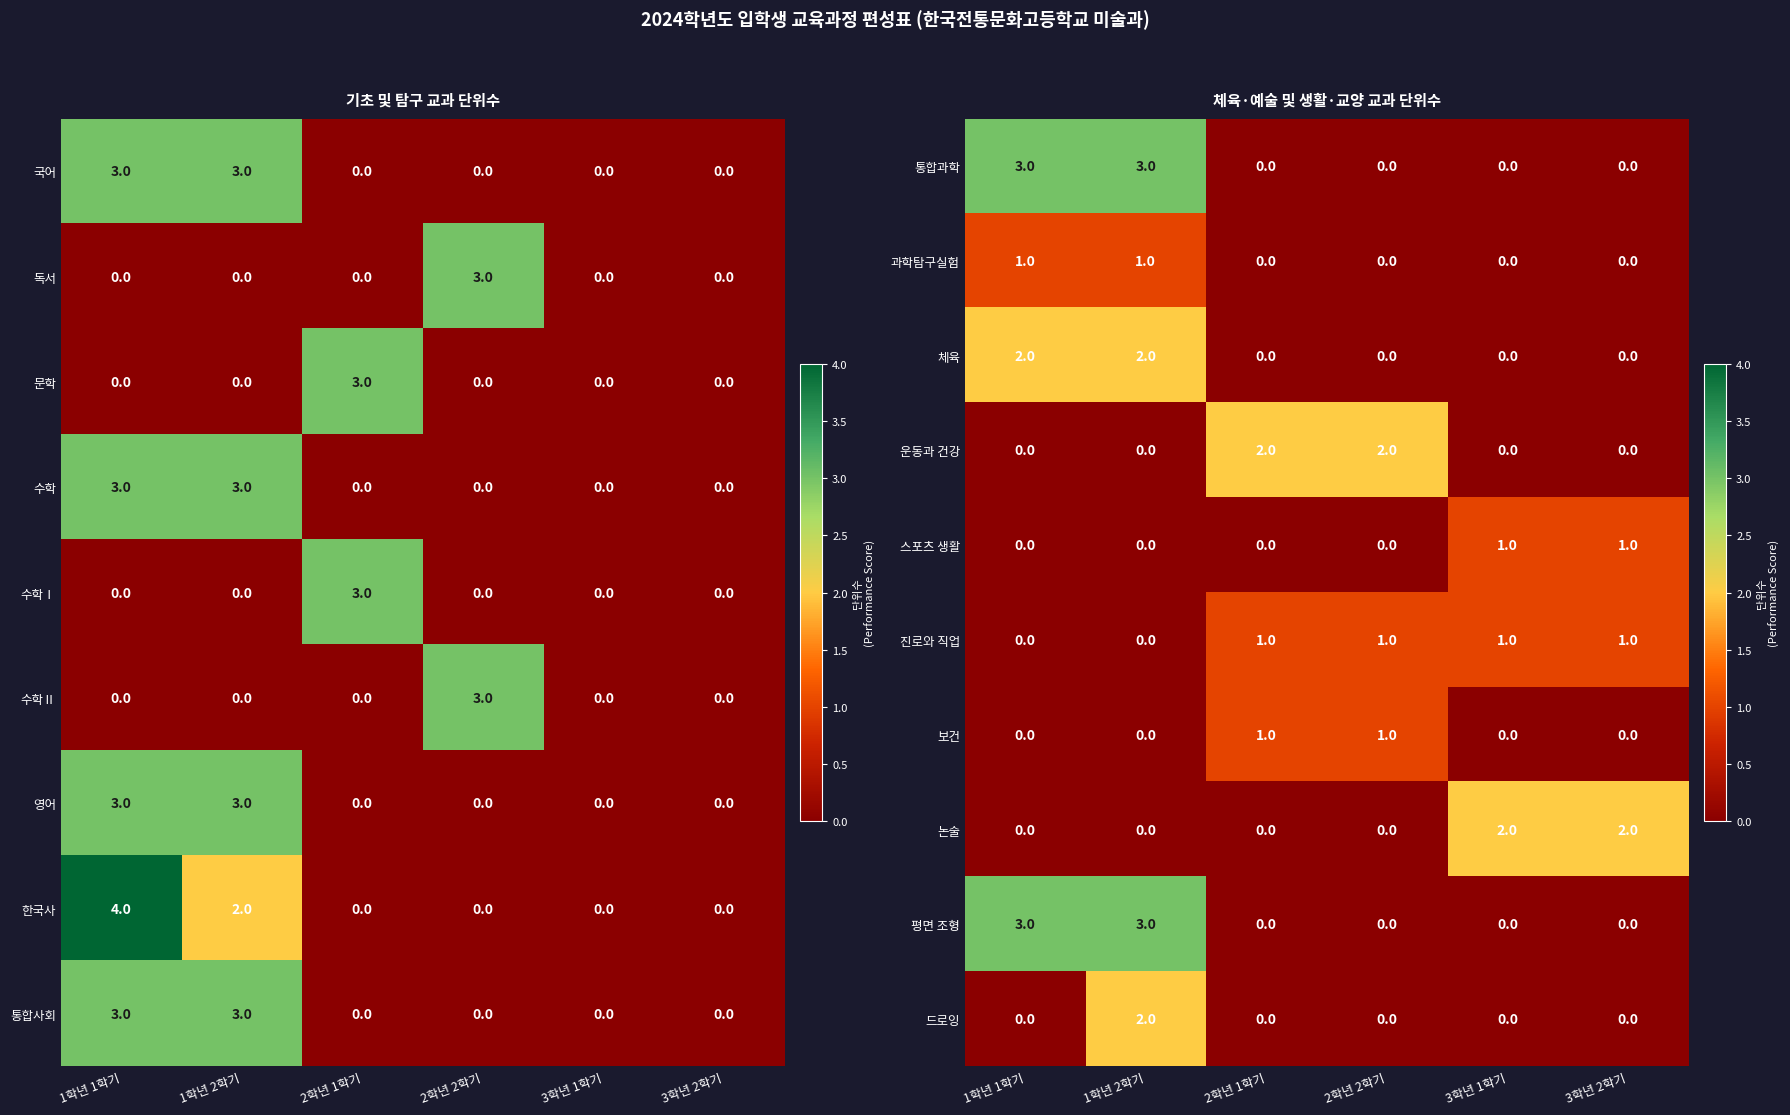

What is the difference between the maximum and second lowest values in the 통합과학 series?

3